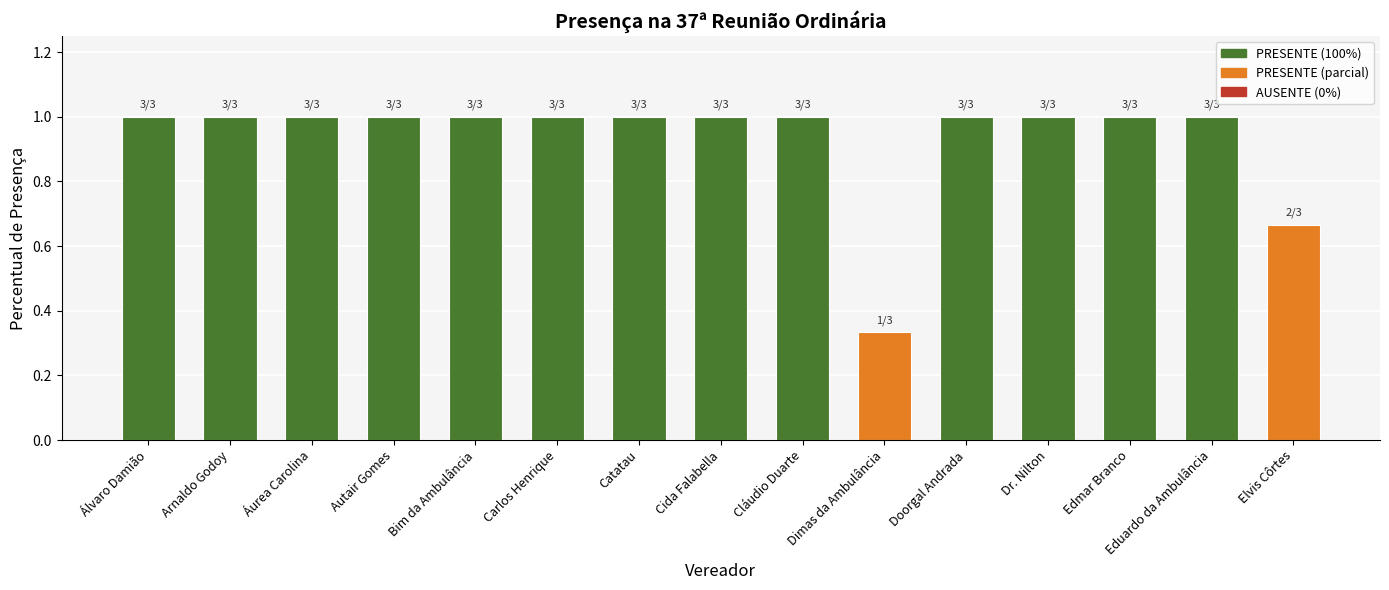

How many categories are shown in the chart?

15